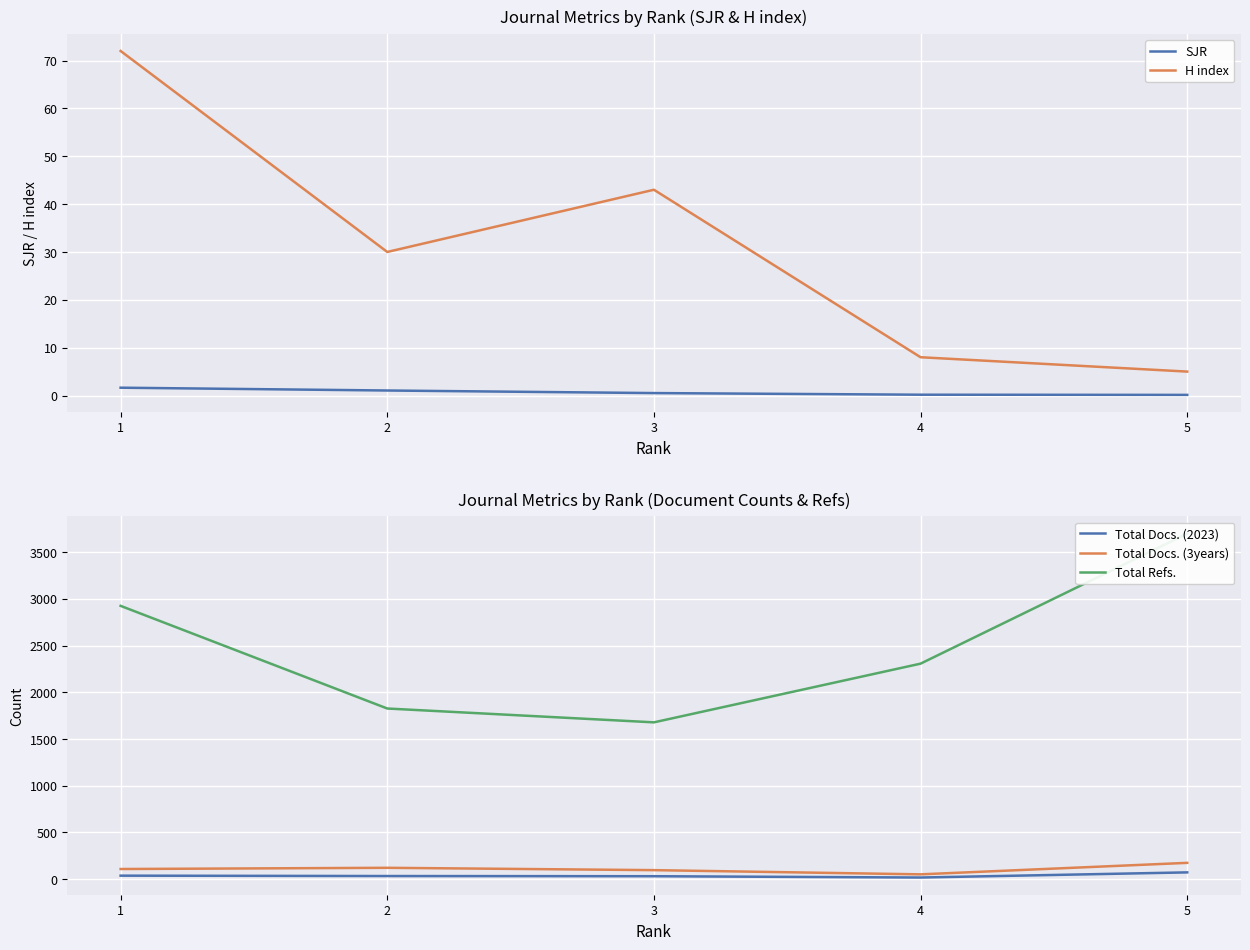

Which label corresponds to the largest value in the chart?

5